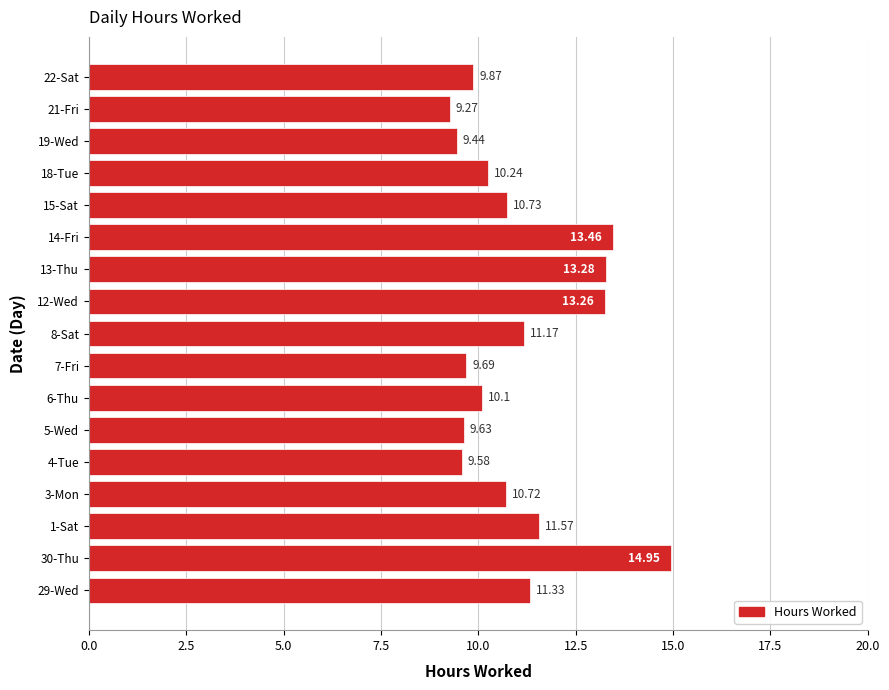

Which has a higher value, 22-Sat or 30-Thu?

30-Thu